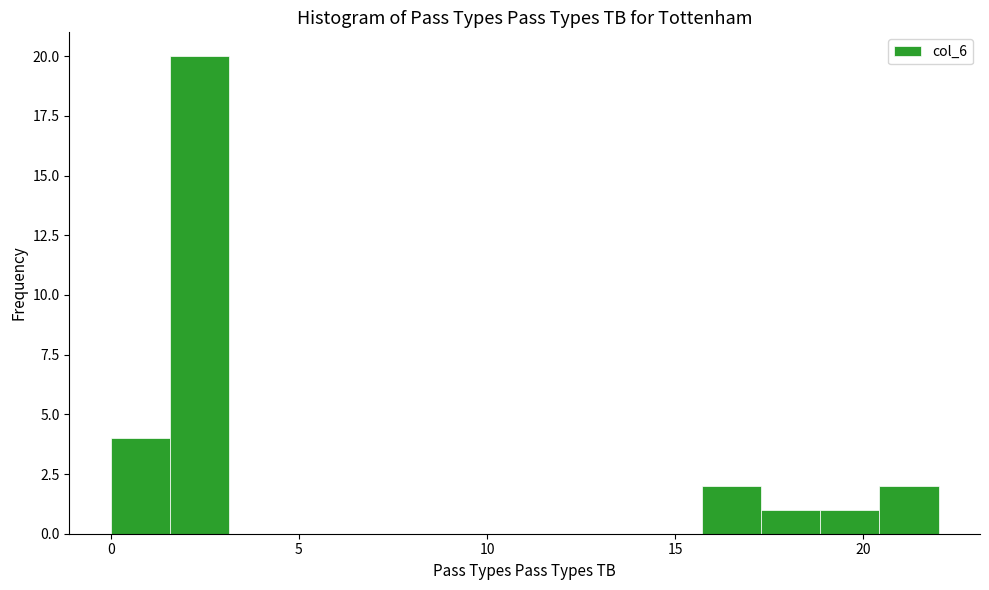

Read against the x-axis, roughly where is the centre of the tallest bar?

2.5